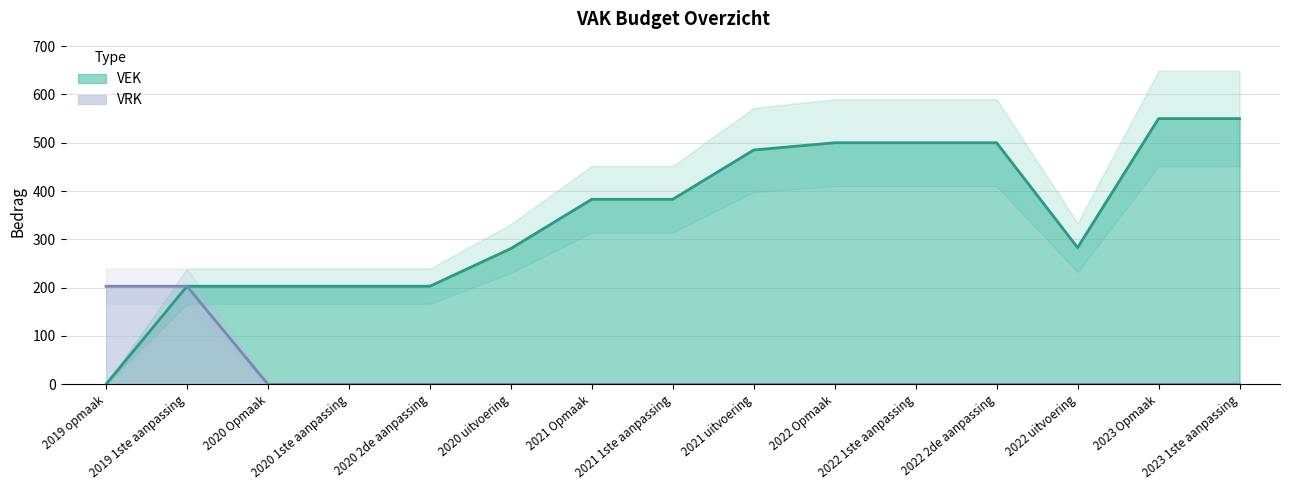

List the series in order of their overall mean, lowest first.

VRK, VEK